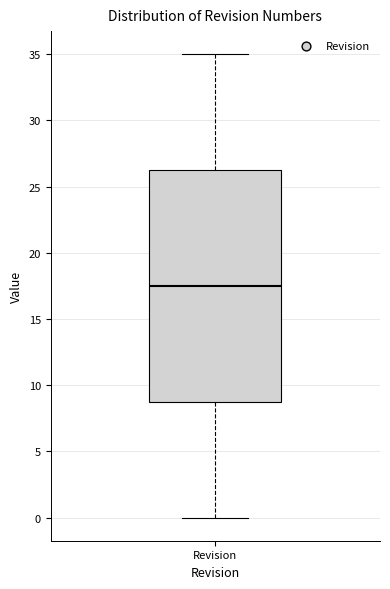

Read this box plot against the y-axis: the position of the median line, the range covered by the box, and the ends of both whiskers. The values are not printed on the chart, so give them approximately, as read against the axis.

median 17.5, box 9.0 to 26.5, whiskers 0.0 to 35.0